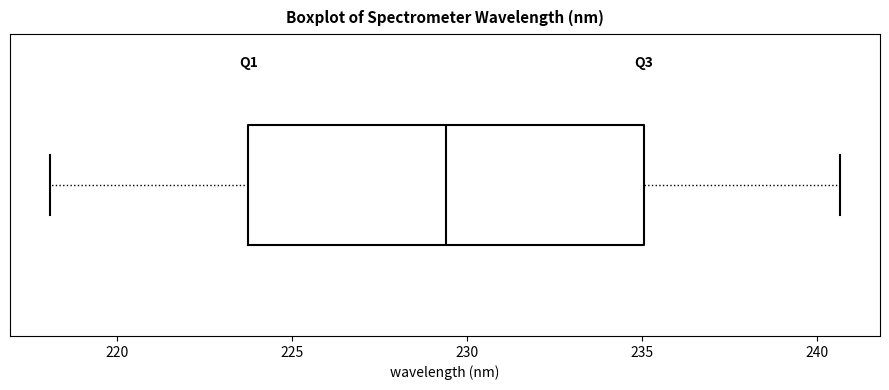

Where does the right whisker of the box end on the x-axis? The values are not printed on the chart, so give them approximately, as read against the axis.

240.5